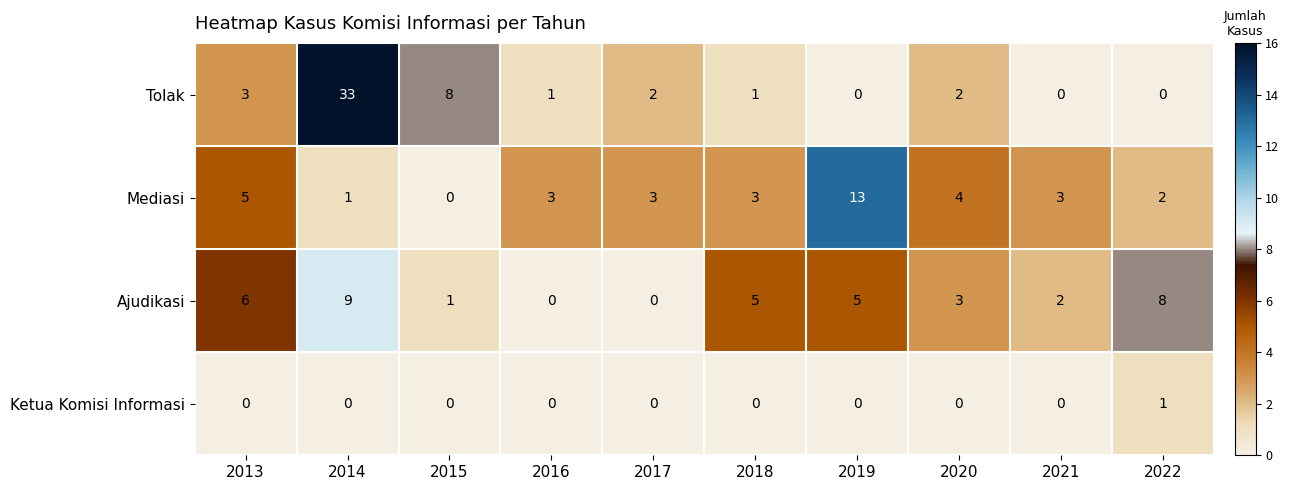

Is the value of Mediasi at 2014 greater than the value of Ajudikasi at 2020?

No